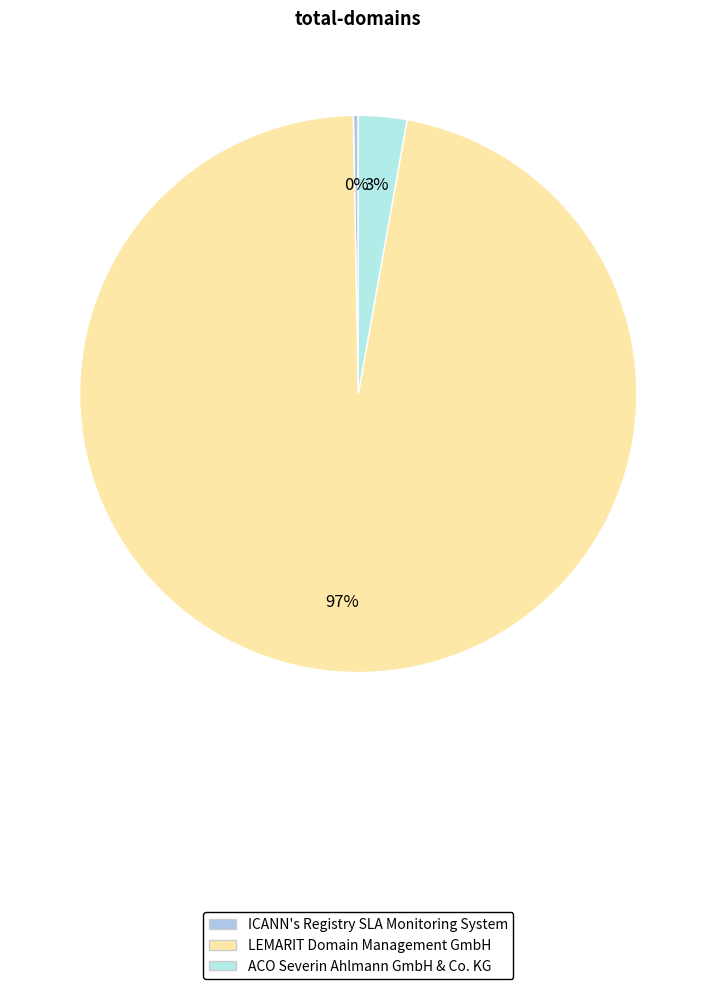

To the nearest percent, what is the difference between the largest and smallest slice percentages?

97%